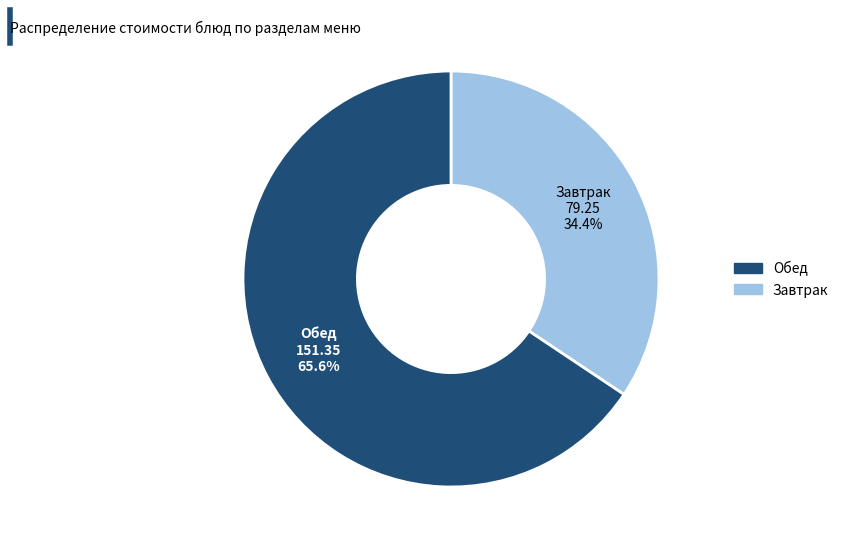

Is there a majority slice in this chart?

Yes